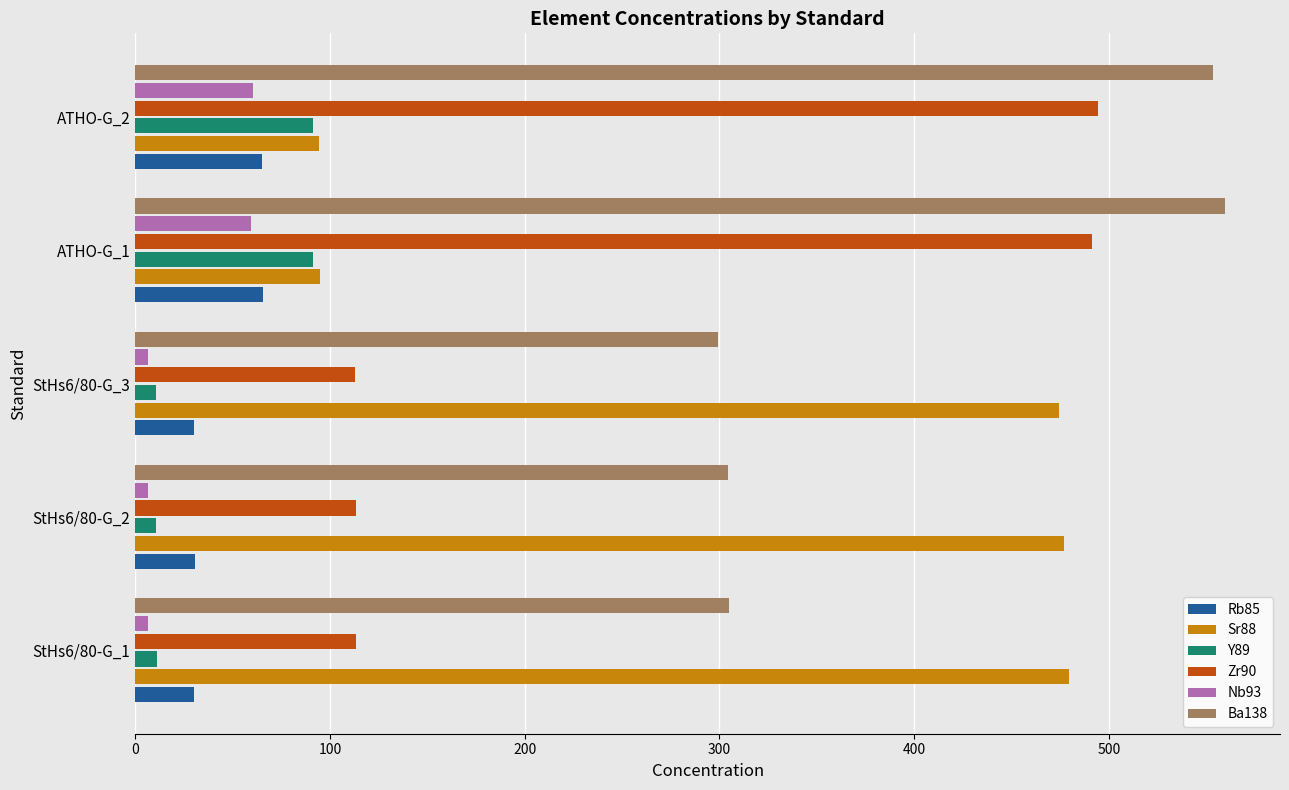

What is the minimum value for Rb85?

30.1